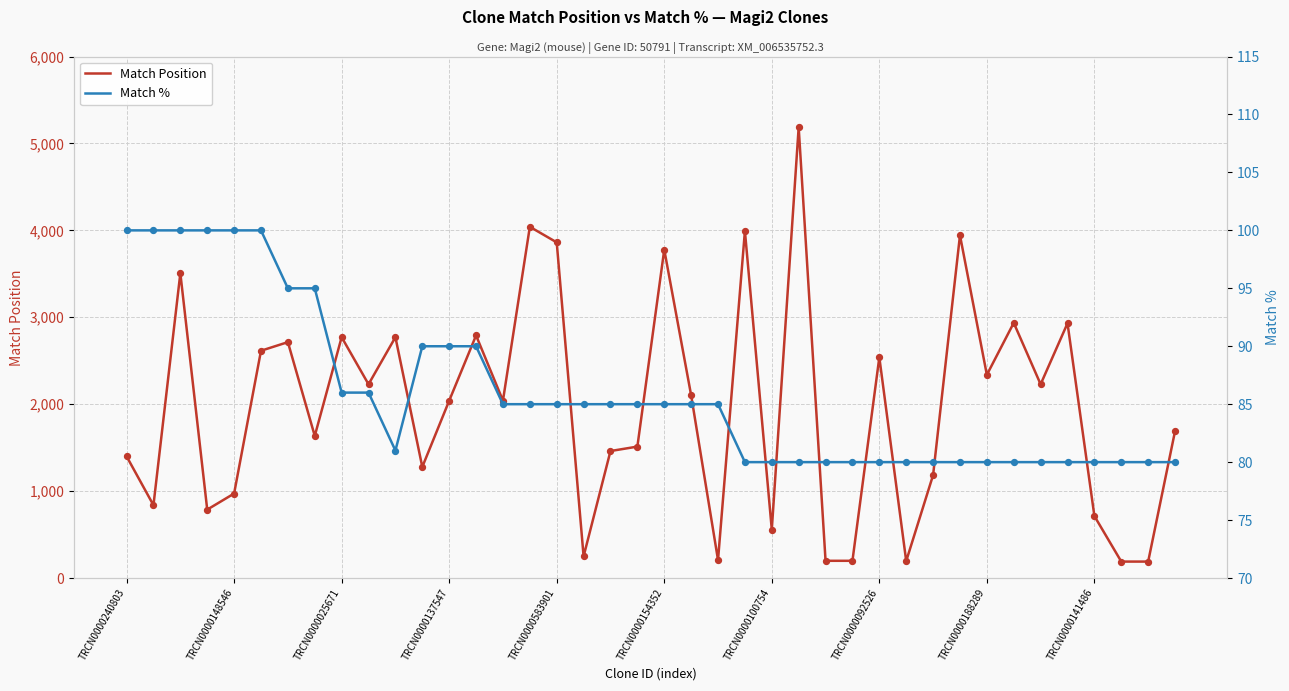

Which series contains the lowest Y value?

Match %